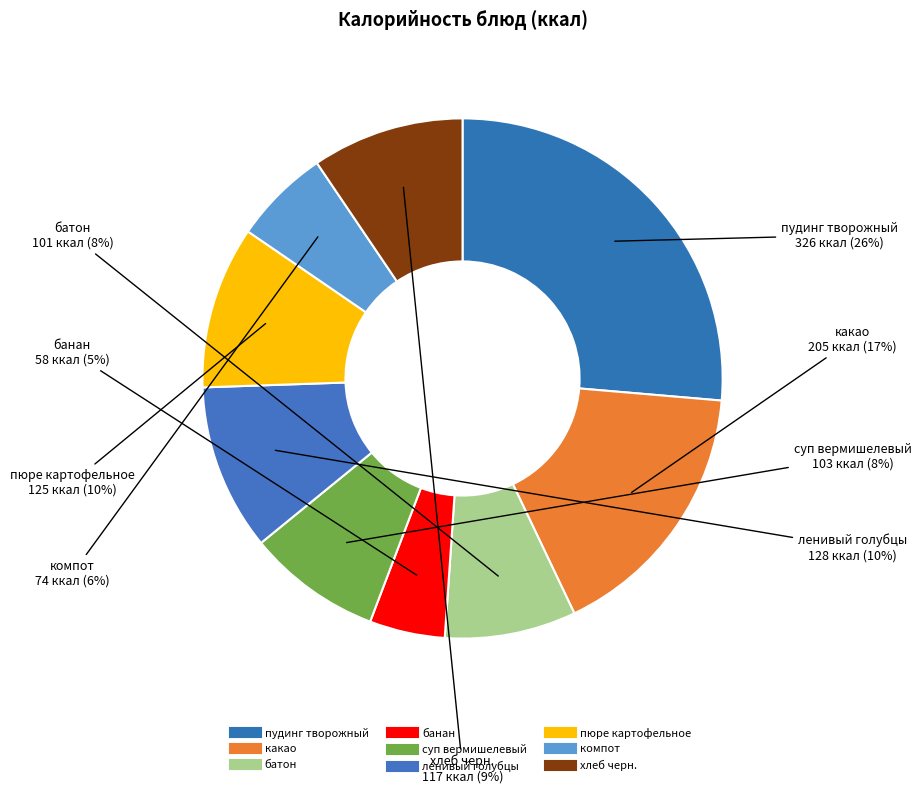

Count the number of slices in the pie.

9